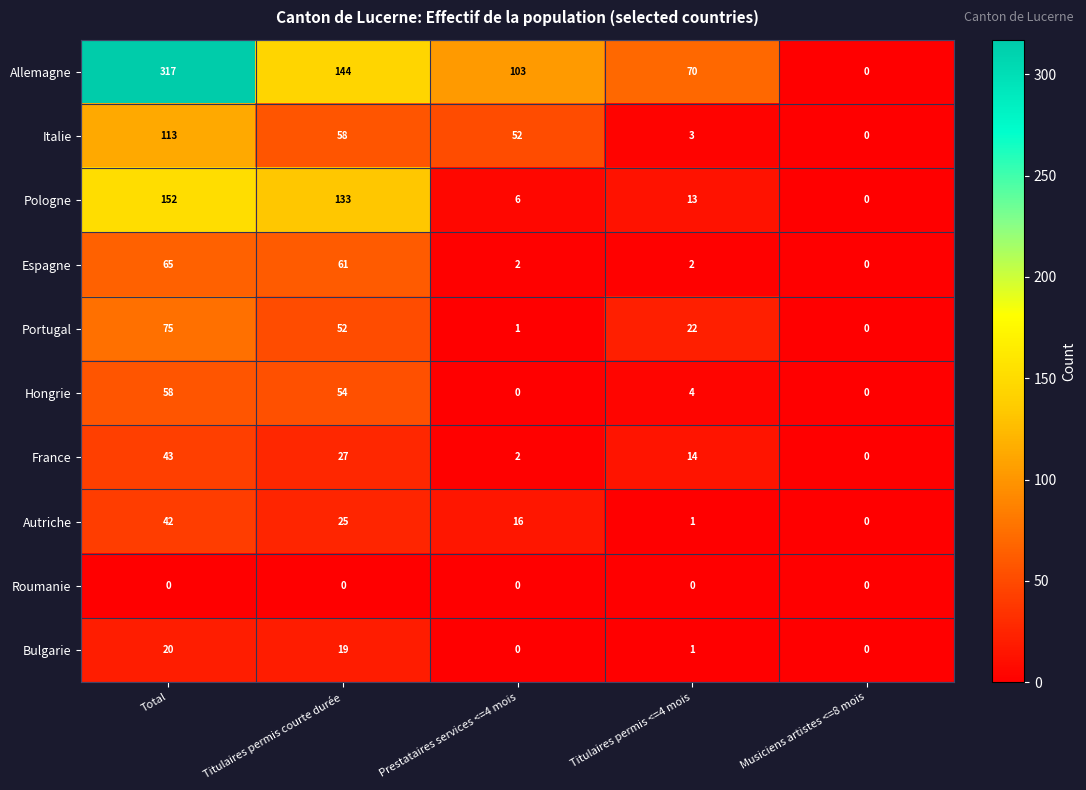

Rank the series by their maximum value, from highest to lowest.

Allemagne, Pologne, Italie, Portugal, Espagne, Hongrie, France, Autriche, Bulgarie, Roumanie